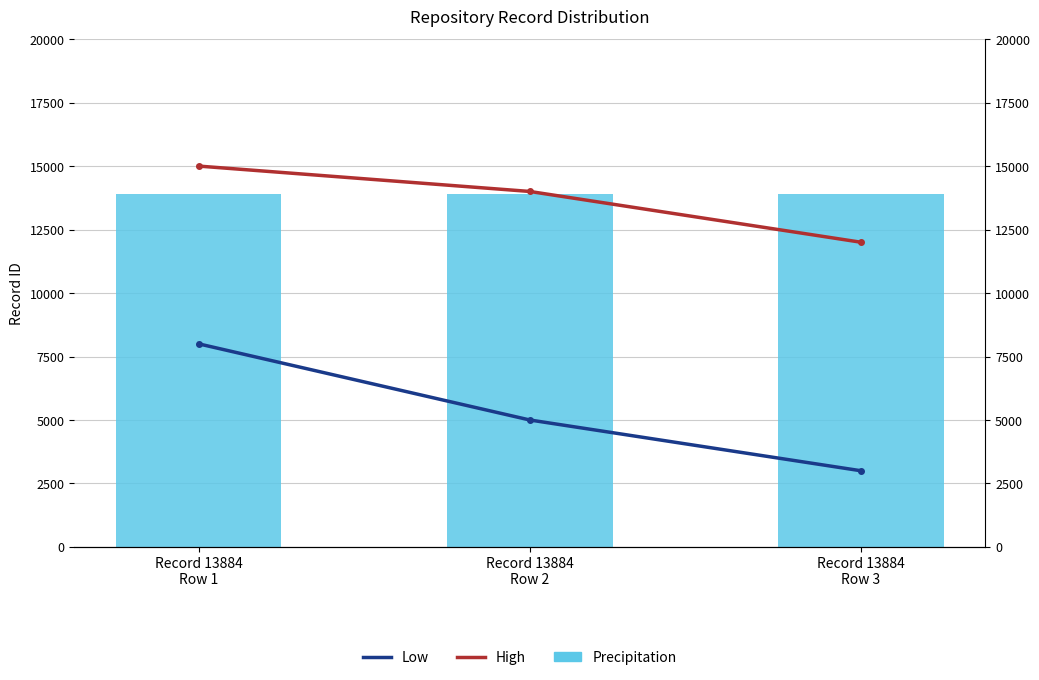

Read the Low value at Record 13884
Row 1, to the nearest 100.

8000